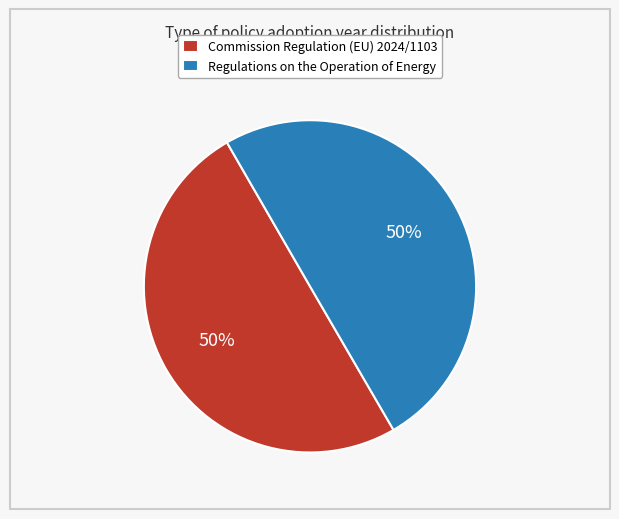

Do Commission Regulation (EU) 2024/1103 and Regulations on the Operation of Energy together represent more than half of the pie?

Yes